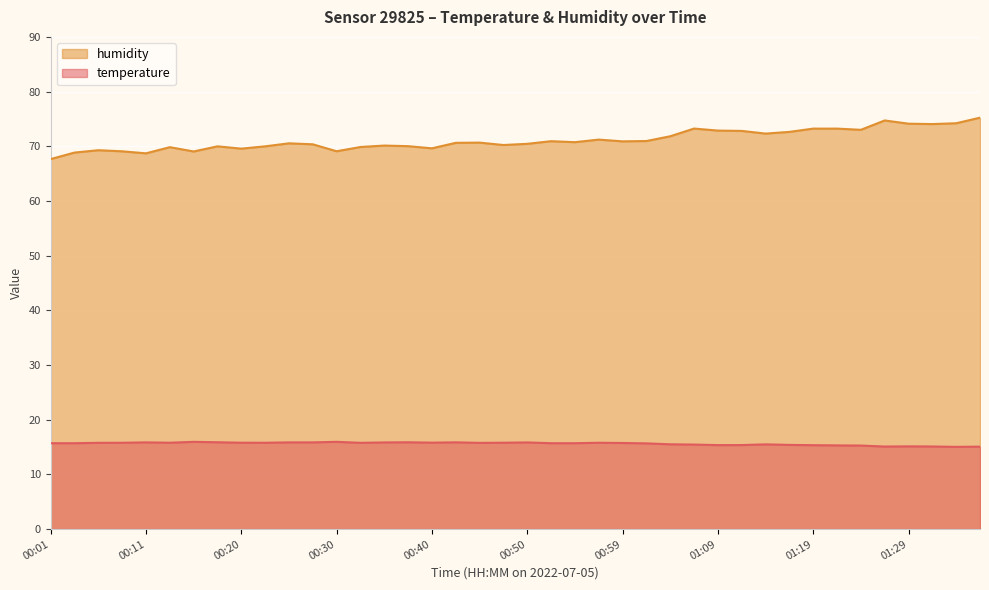

Which series has the widest spread of values?

humidity